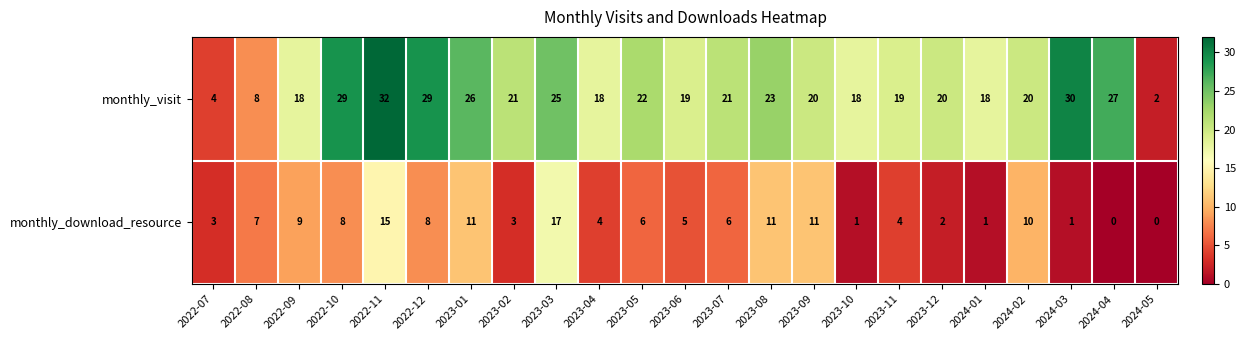

The value of monthly_download_resource at 2024-02 is 13. True or false?

False